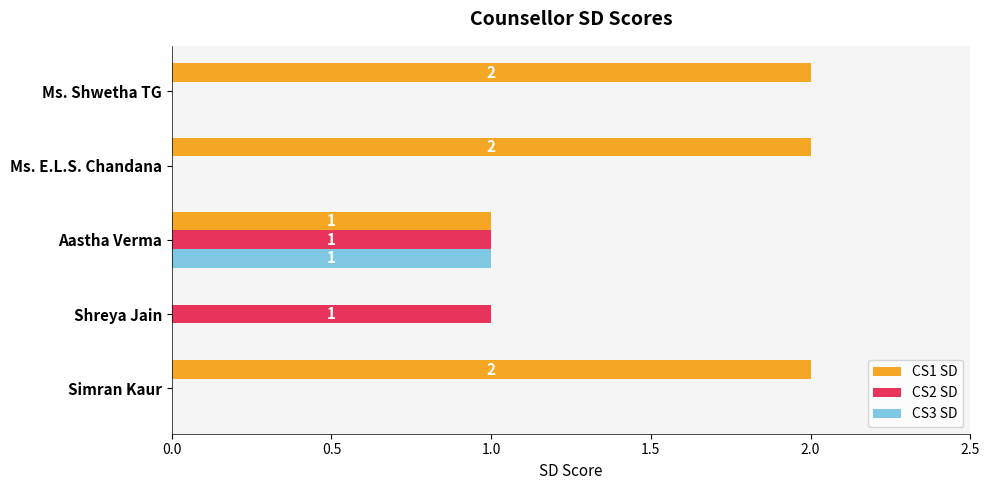

Between Shreya Jain and Ms. E.L.S. Chandana, which series saw the biggest shift?

CS1 SD